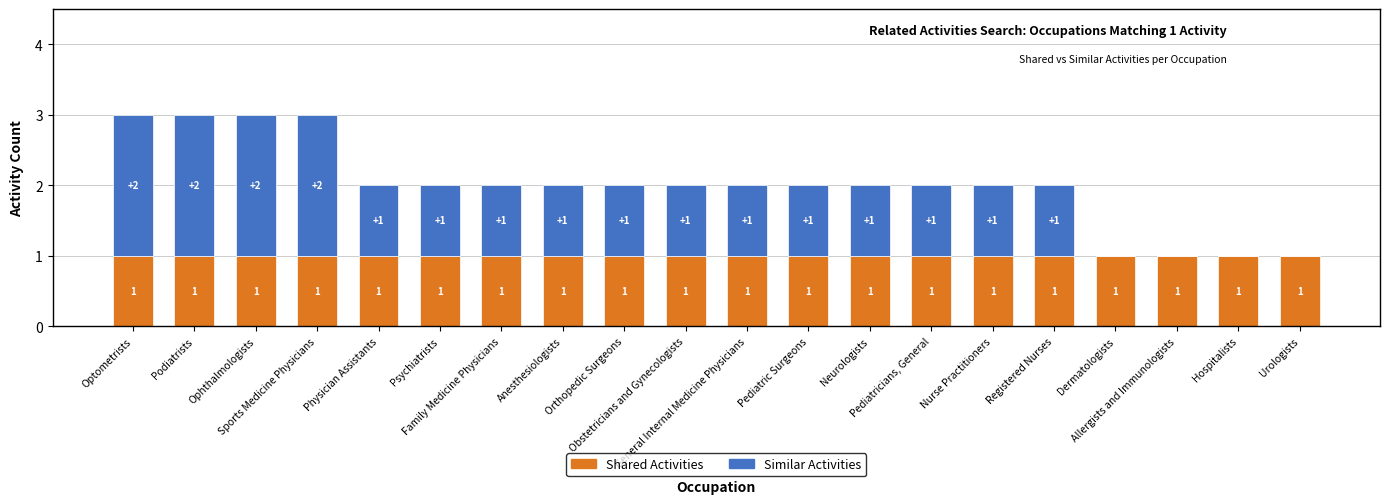

How many data points does each series have?

20